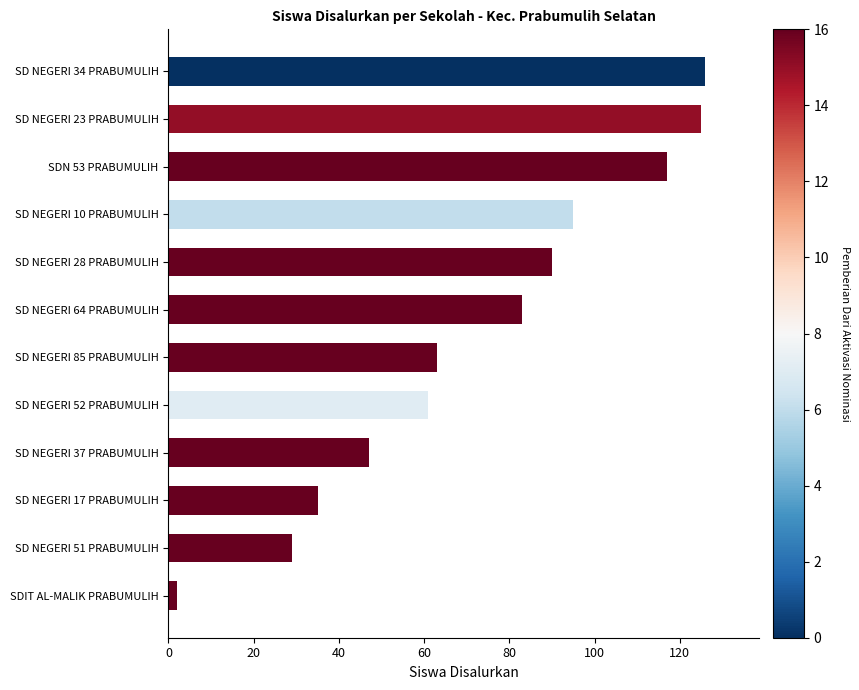

Which has a higher value, SD NEGERI 51 PRABUMULIH or SD NEGERI 85 PRABUMULIH?

SD NEGERI 85 PRABUMULIH